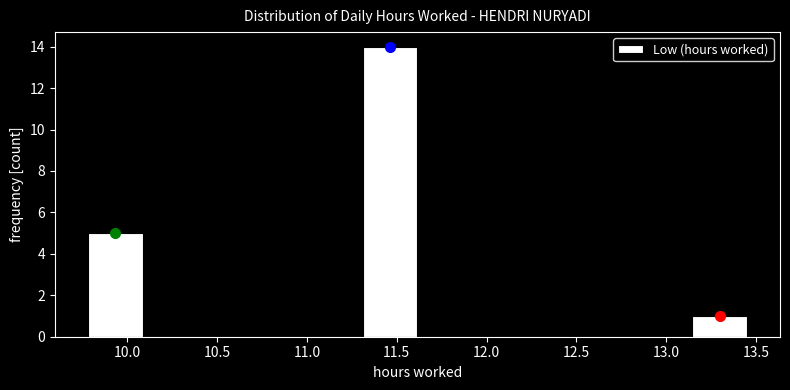

How tall is the bar that spans 13.15 to 13.45 on the x-axis? Neither the bar edges nor the heights are printed on the chart, so give them approximately, as read against the axes.

1